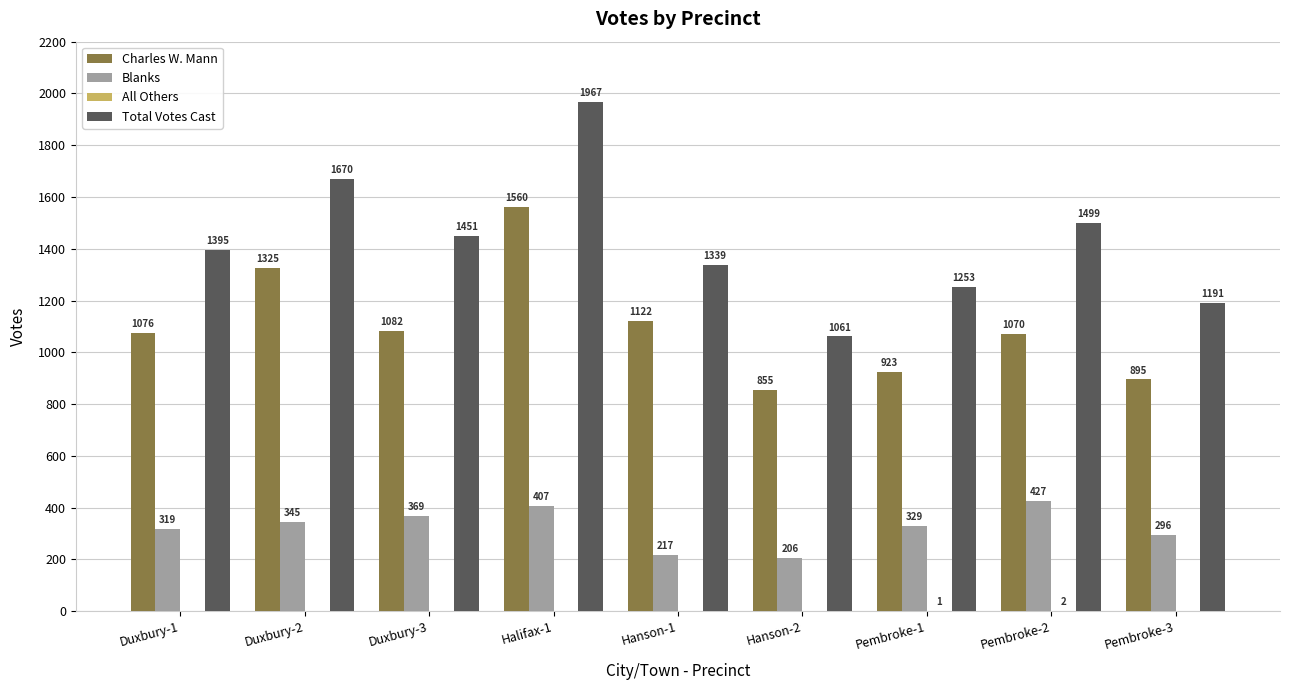

True or false: Blanks has a value of 345 at Duxbury-2.

True